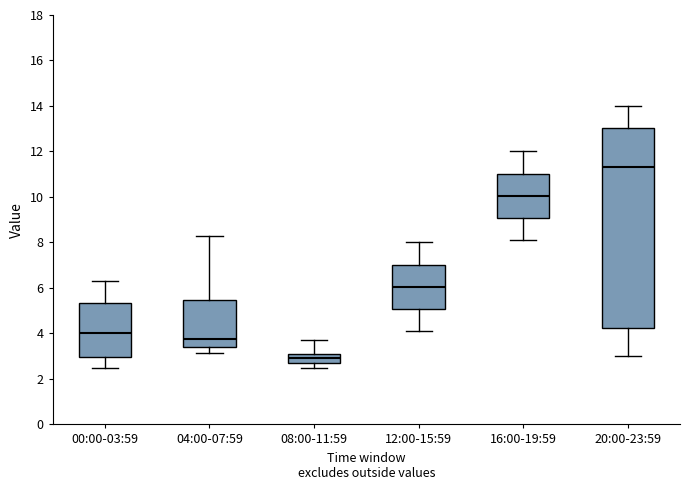

Which box has the lowest median line?

08:00-11:59